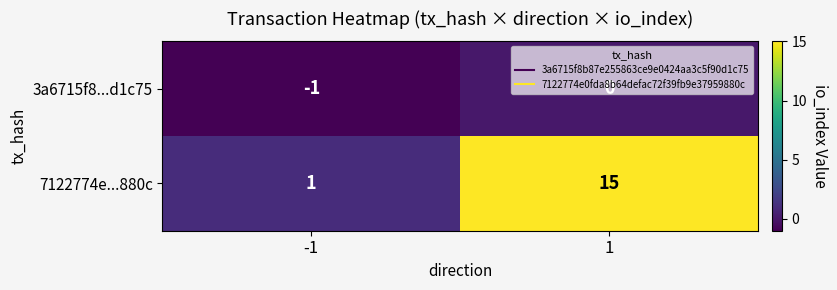

At which category does the chart reach its minimum across all series?

-1